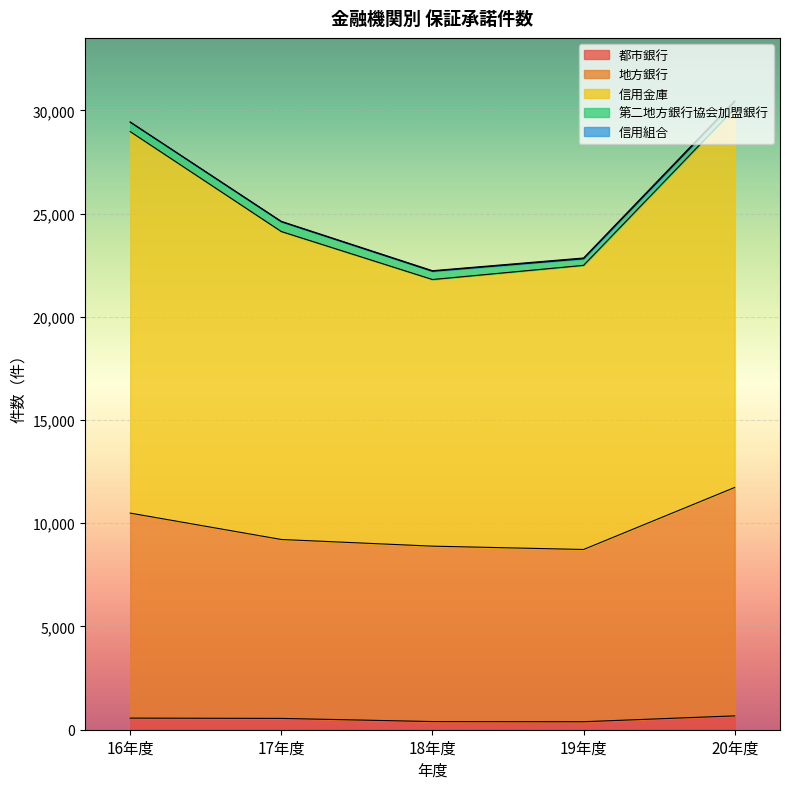

Does the chart display data point markers on the line(s)?

No